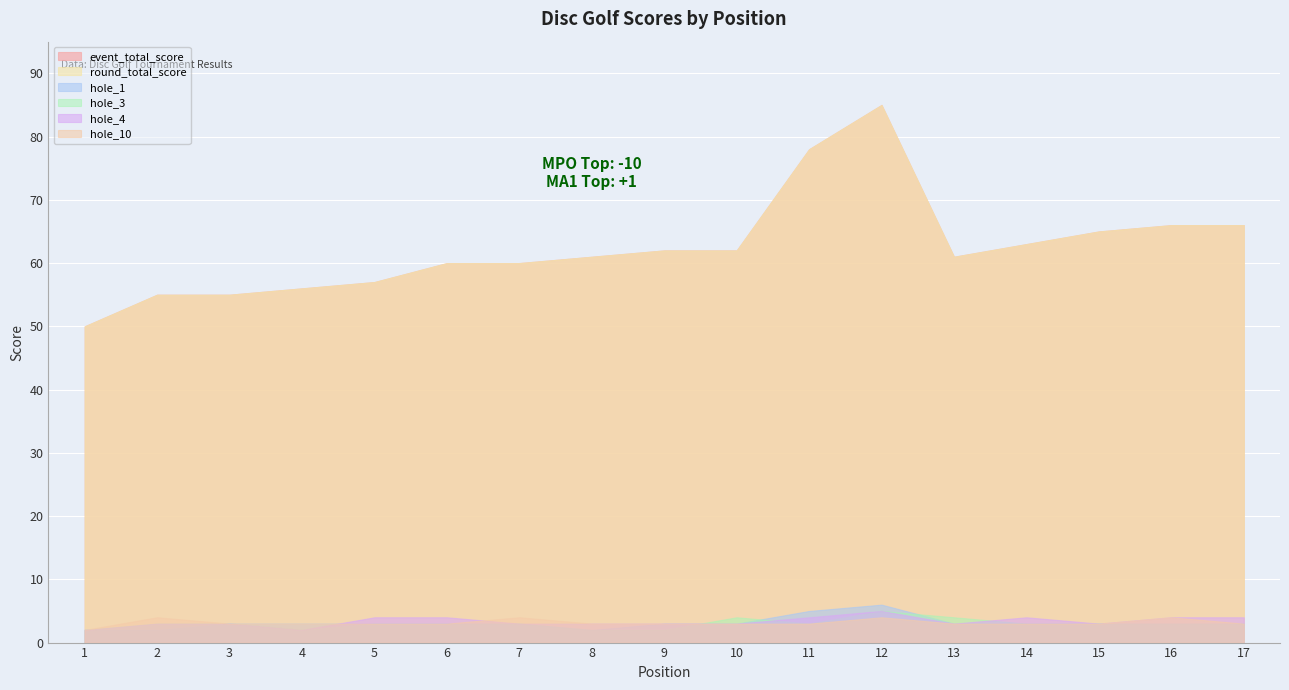

True or false: hole_3 and hole_1 intersect in this chart.

True